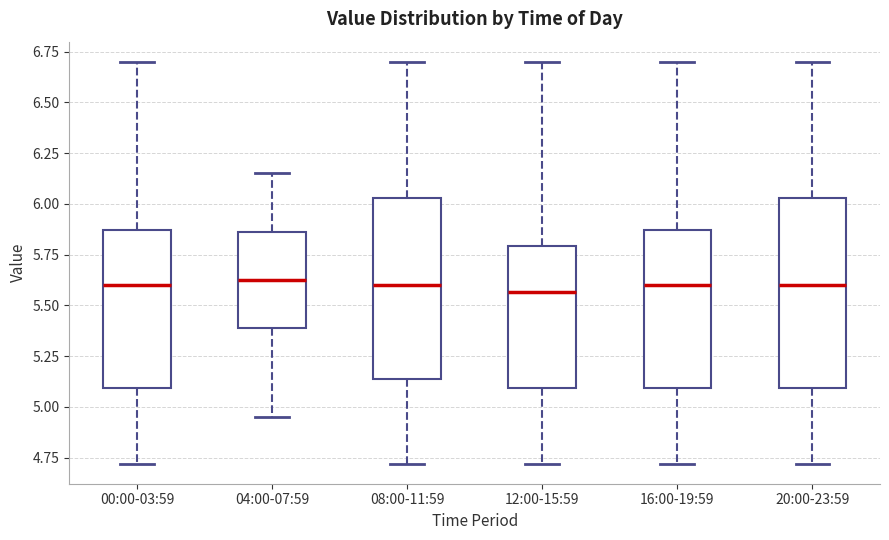

Where does the upper whisker of the box for 12:00-15:59 end on the y-axis? The values are not printed on the chart, so give them approximately, as read against the axis.

6.70